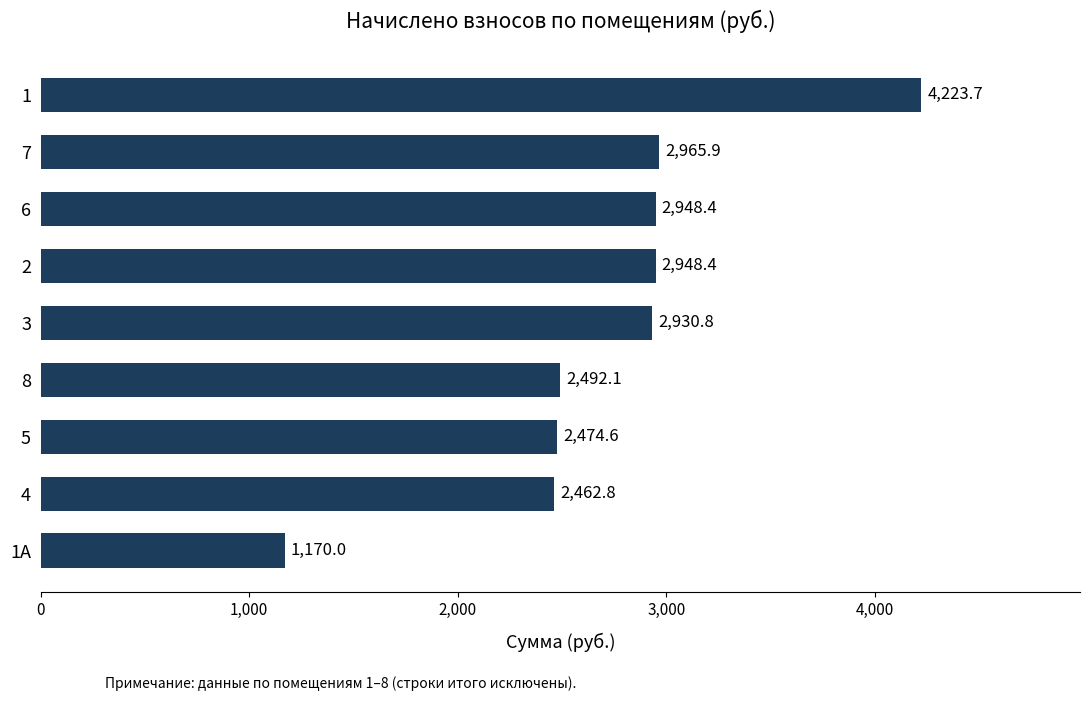

The value at 5 is 1640.2. True or false?

False